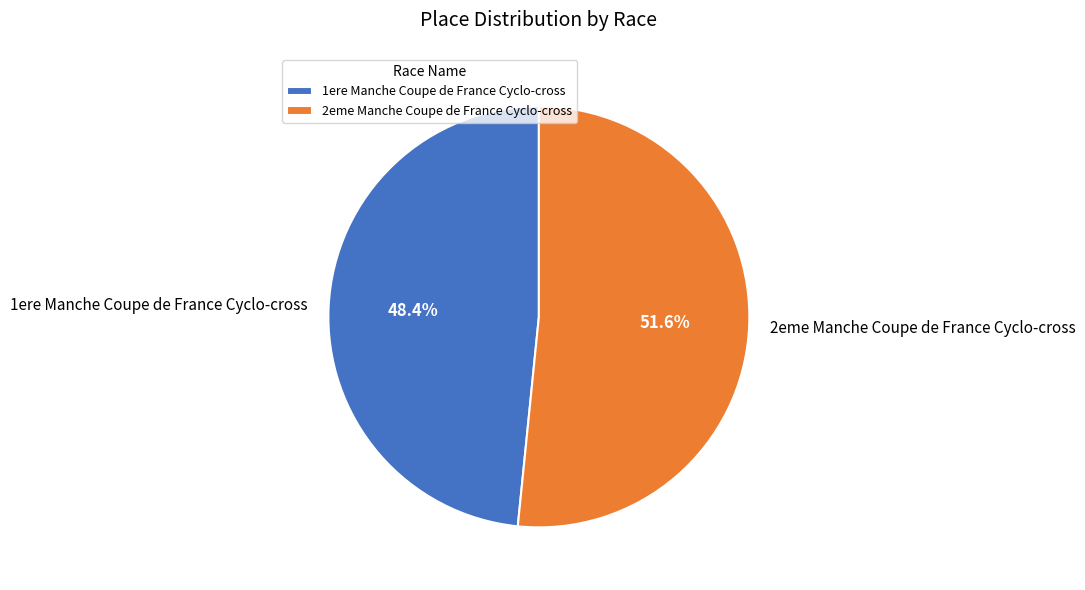

What percentage is NOT represented by 1ere Manche Coupe de France Cyclo-cross?

51.6%